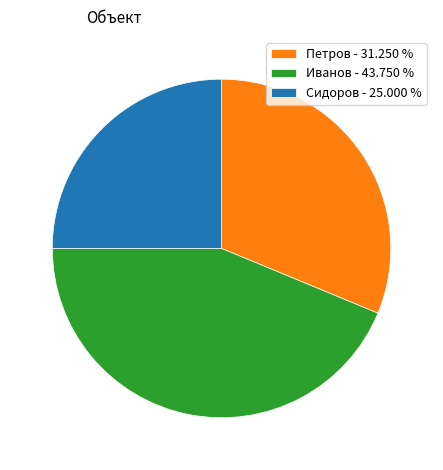

What is the ratio of the value at Сидоров - 25.000 % to the value at Иванов - 43.750 %?

0.6